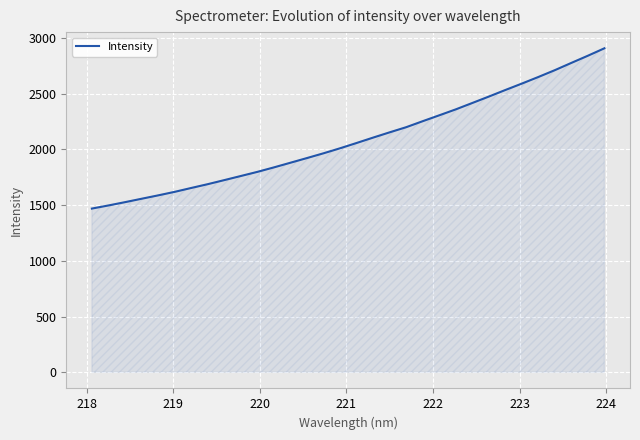

What is the difference between the maximum and minimum values?

1438.0